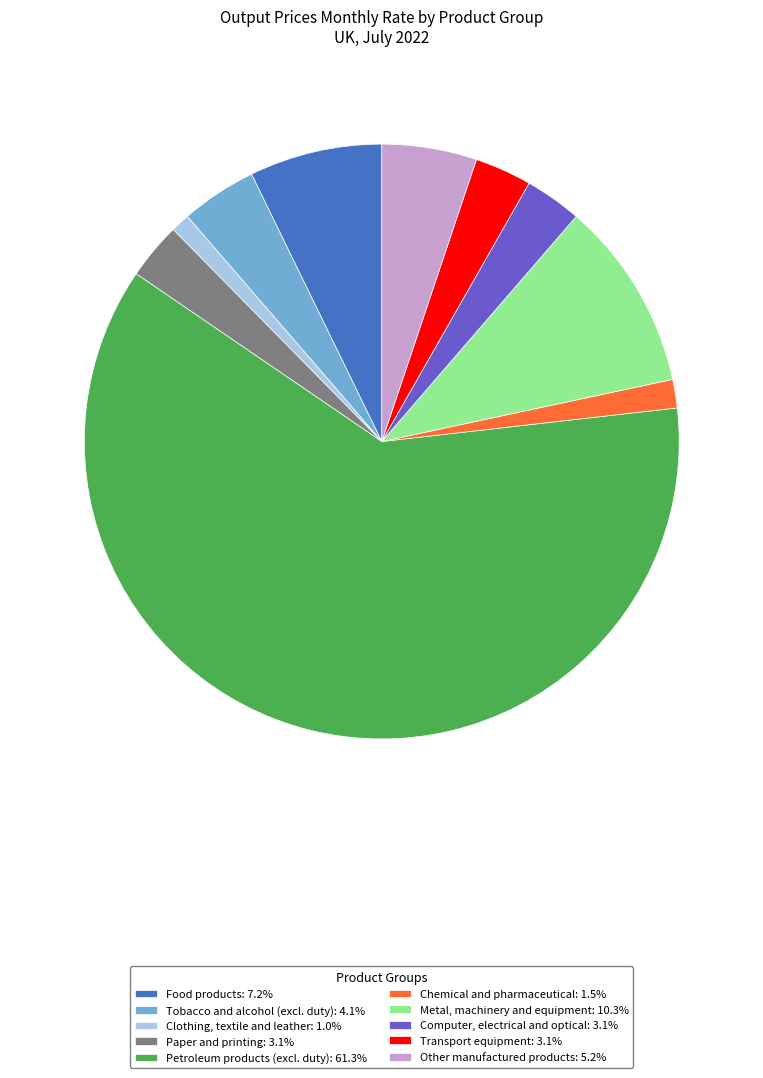

Combined, do Metal, machinery and equipment: 10.3% and Chemical and pharmaceutical: 1.5% account for over 50%?

No